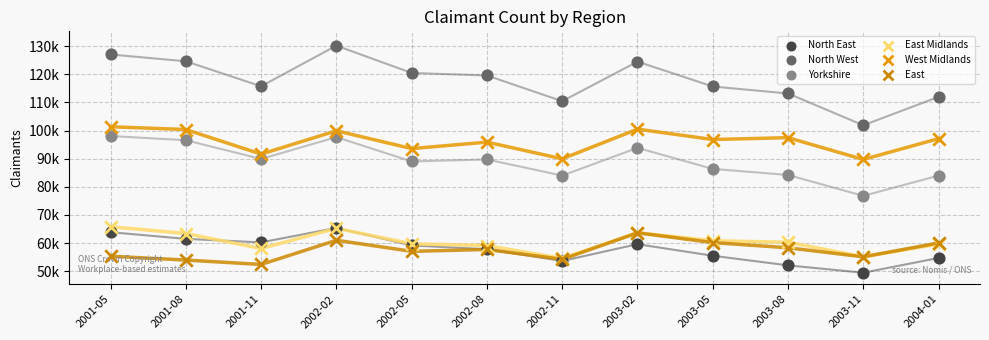

Which series contains the highest Y value?

North West